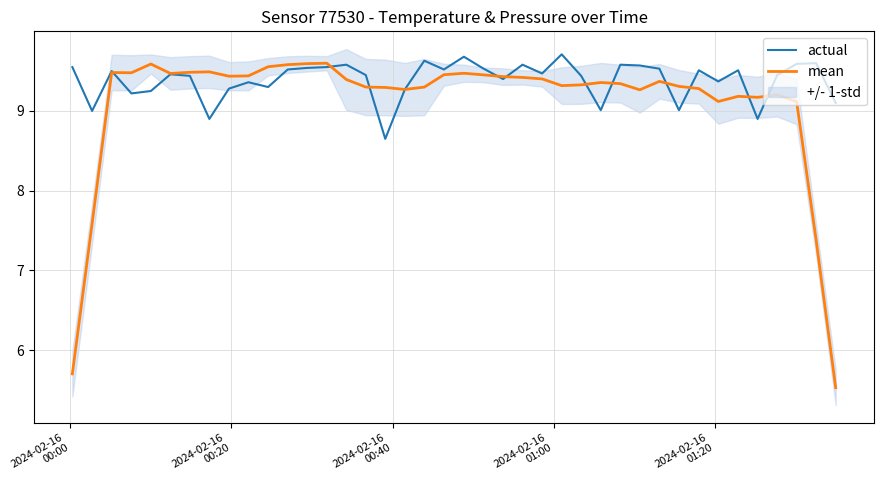

What is the lowest value of the mean series?

5.5